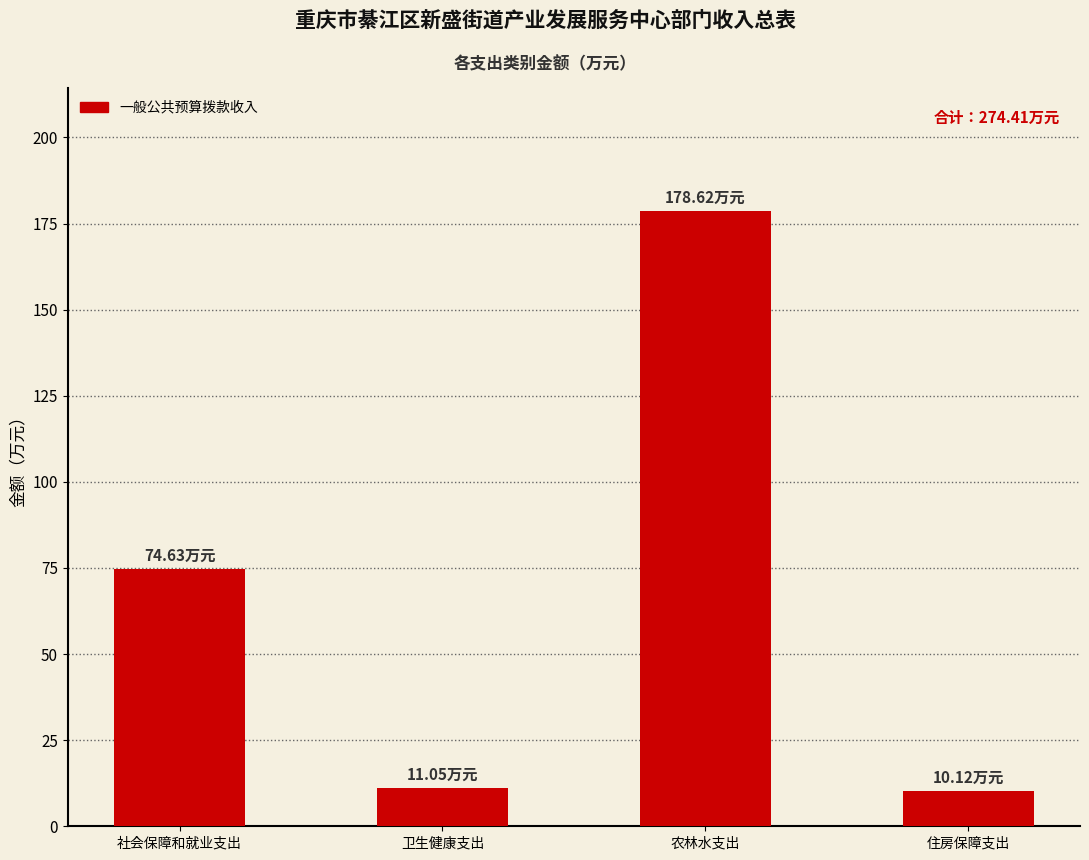

True or false: the data shows 79.1 at 农林水支出.

False